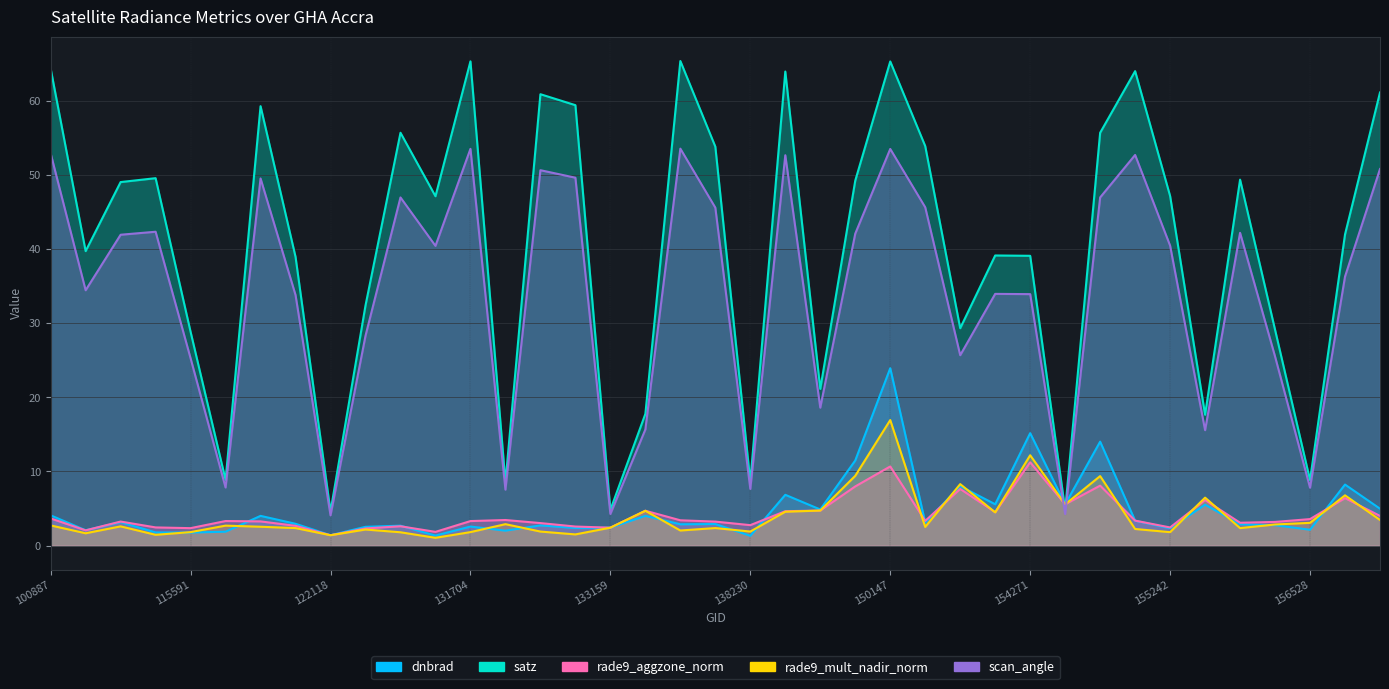

The satz series shows 3.3 at 121249. True or false?

False